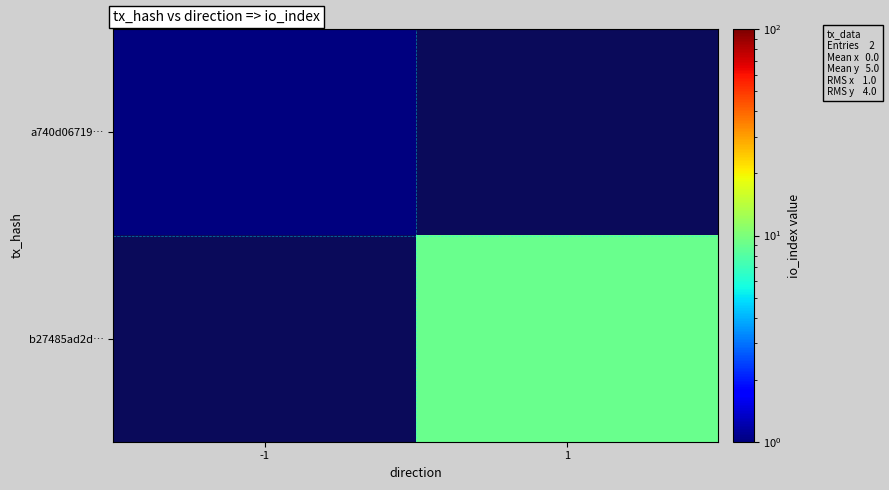

Is the value of b27485ad2d… at -1 greater than the value of a740d06719… at 1?

No